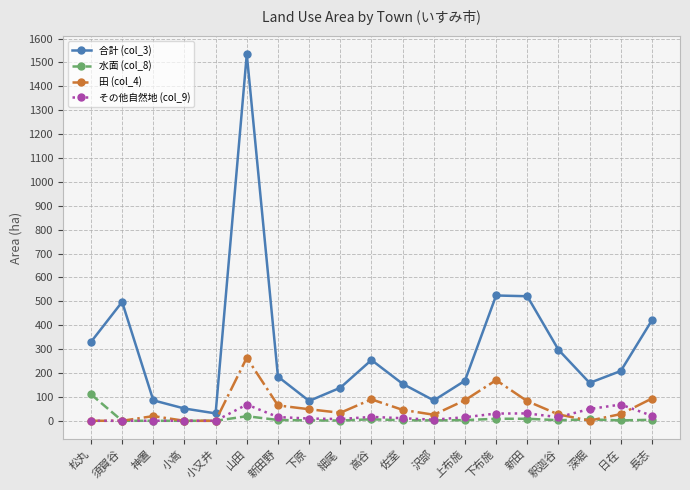

True or false: 水面 (col_8) has more than 2 points higher than both neighbors.

True